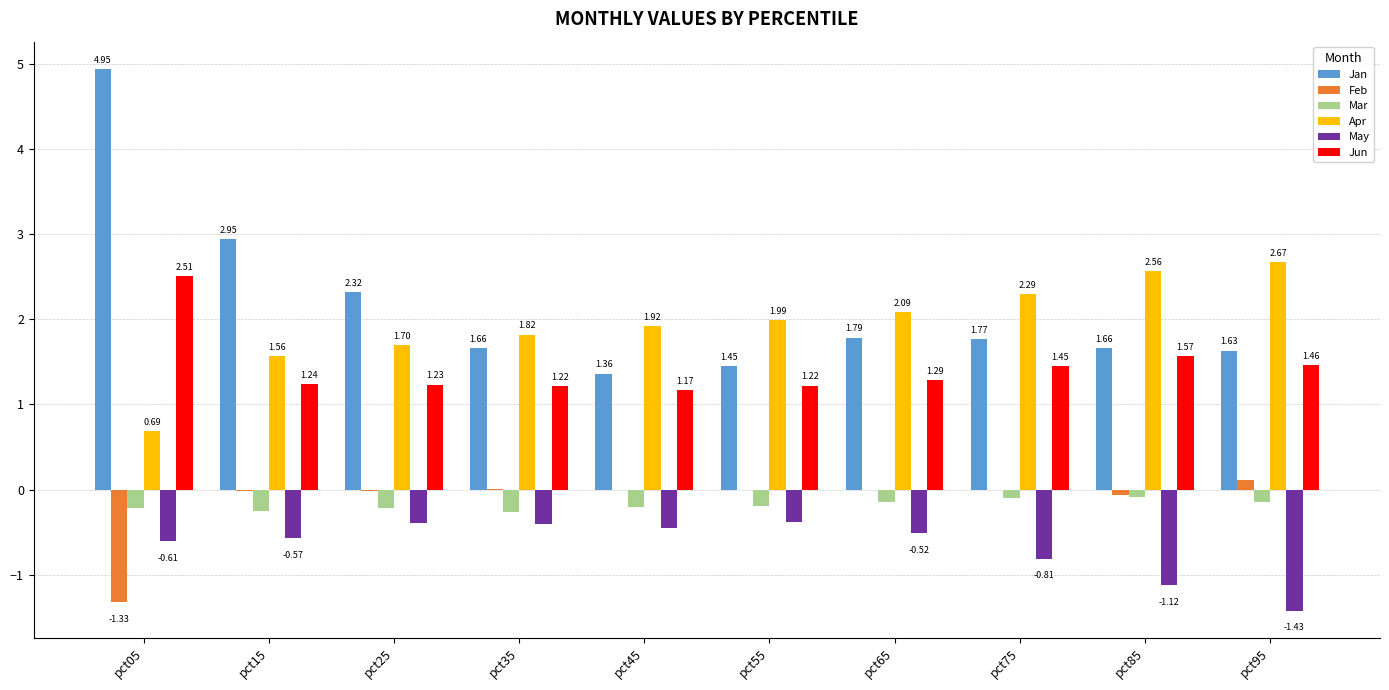

Between pct05 and pct75, which series saw the biggest shift?

Jan